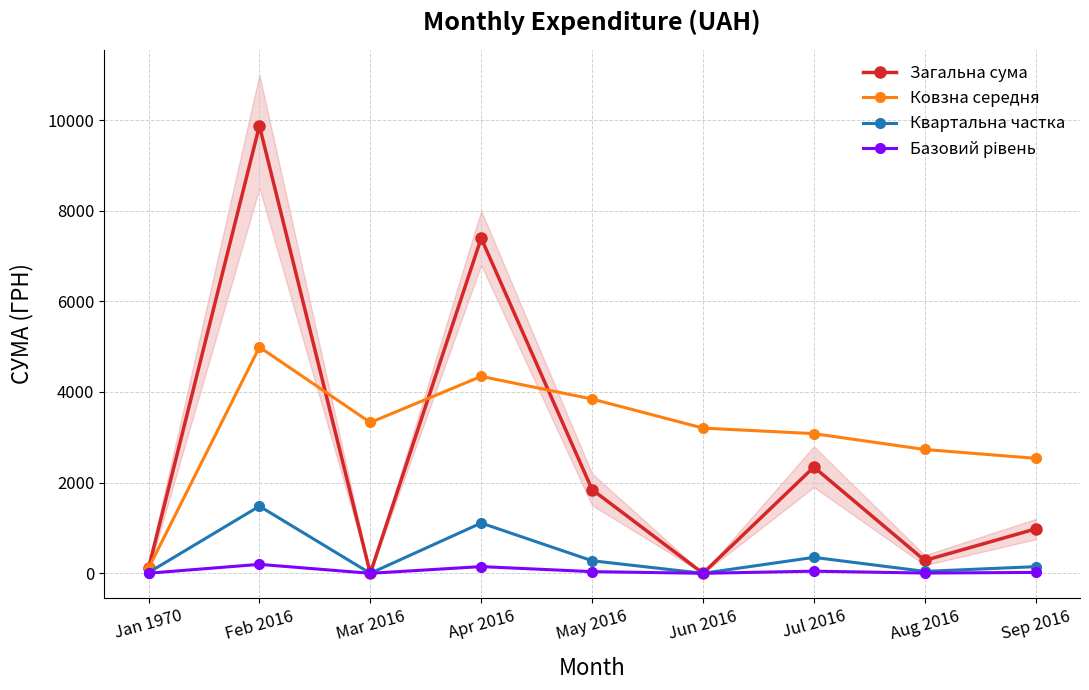

What is the difference between the maximum and minimum values in the Квартальна частка series?

1480.9